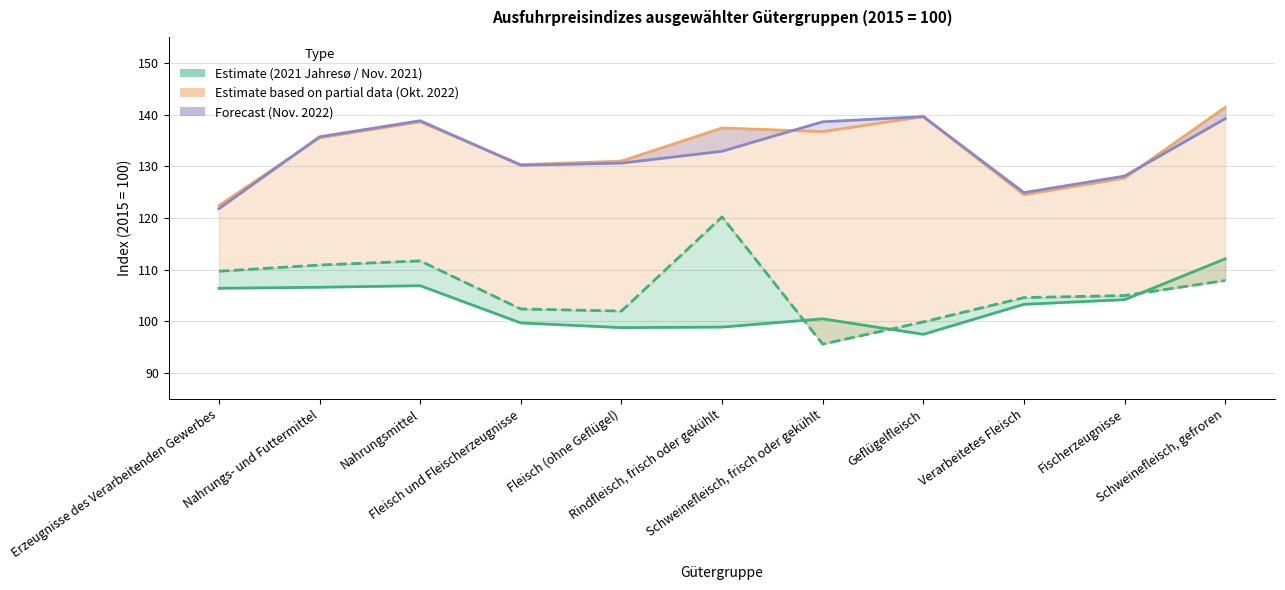

Which category has the highest value in the Okt. 2022 series?

Schweinefleisch, gefroren